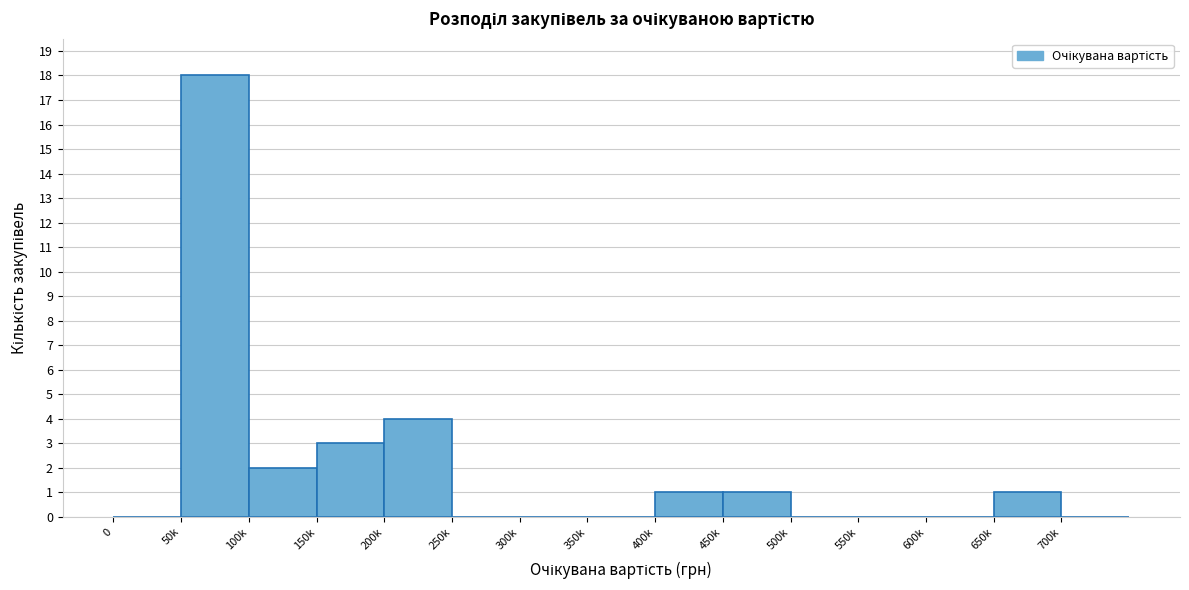

Reading left to right, list all the values displayed in this chart.

0=0	50k=18	100k=2	150k=3	200k=4	250k=0	300k=0	350k=0	400k=1	450k=1	500k=0	550k=0	600k=0	650k=1	700k=0